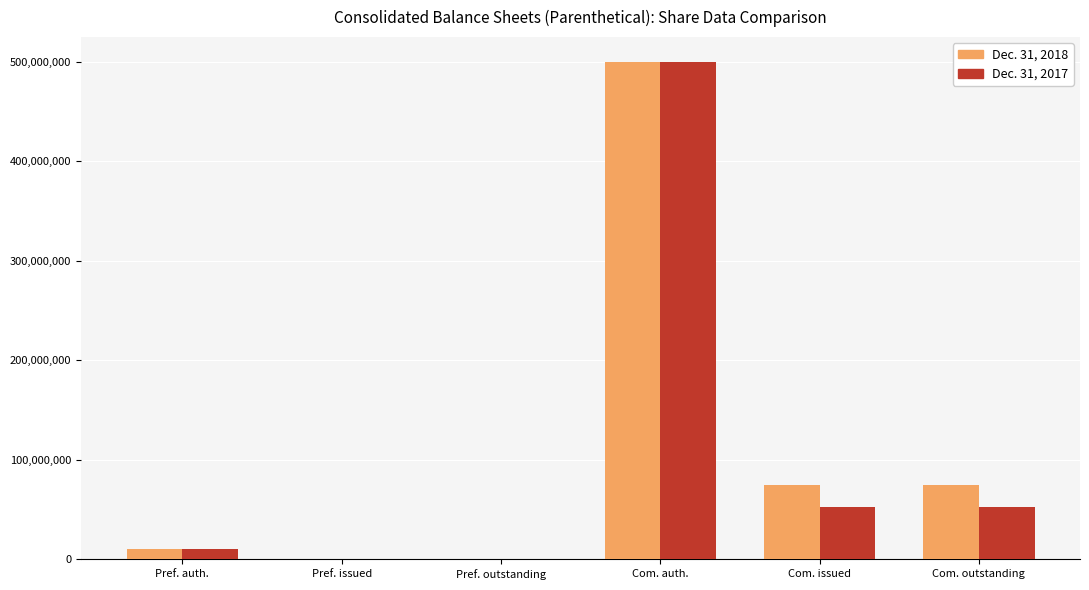

Is the value of Dec. 31, 2017 at Com. issued greater than the value of Dec. 31, 2018 at Com. auth.?

No